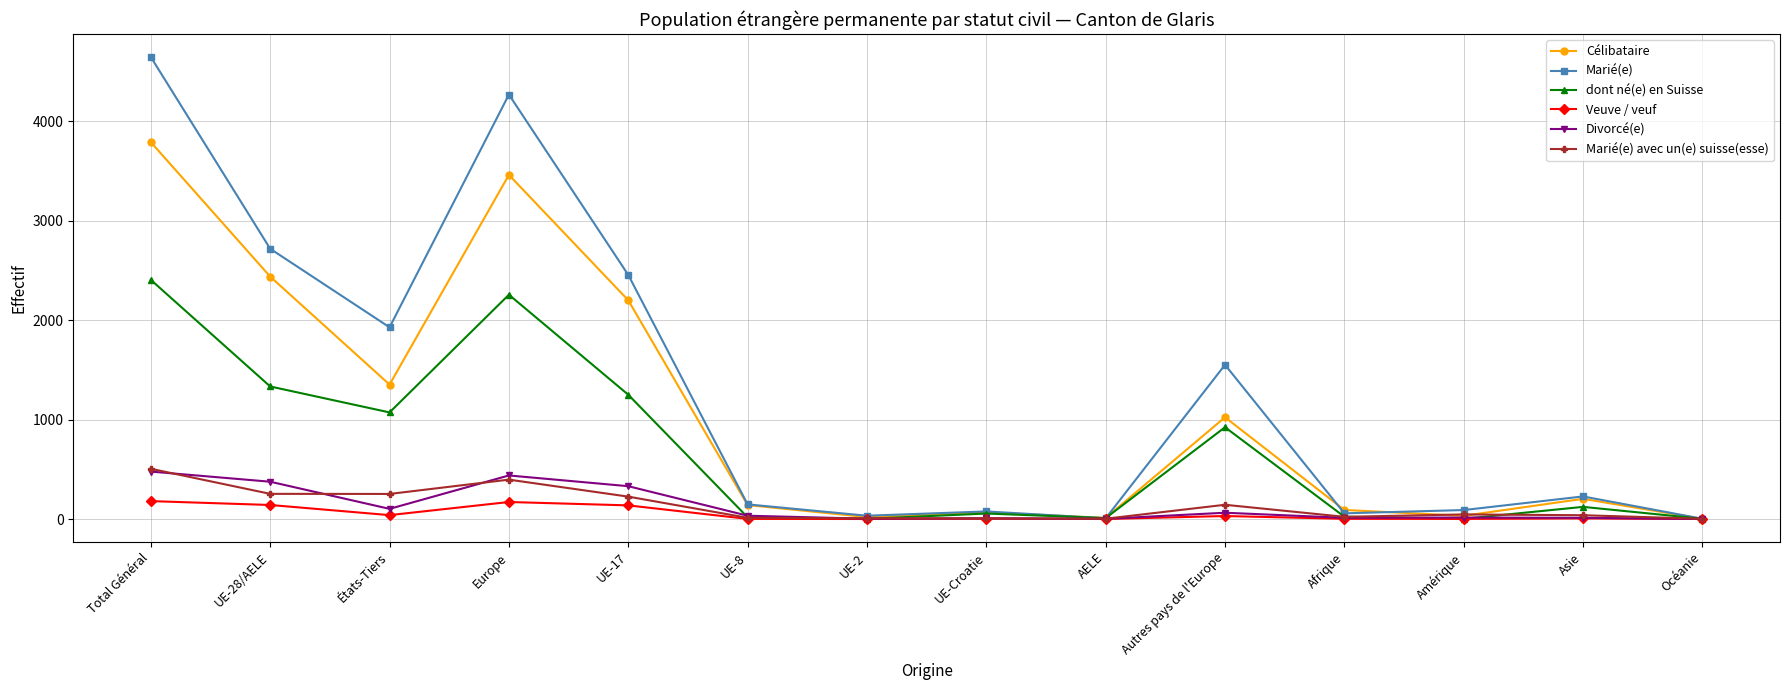

What is the value of the dont né(e) en Suisse point at the 9th from the left?

9